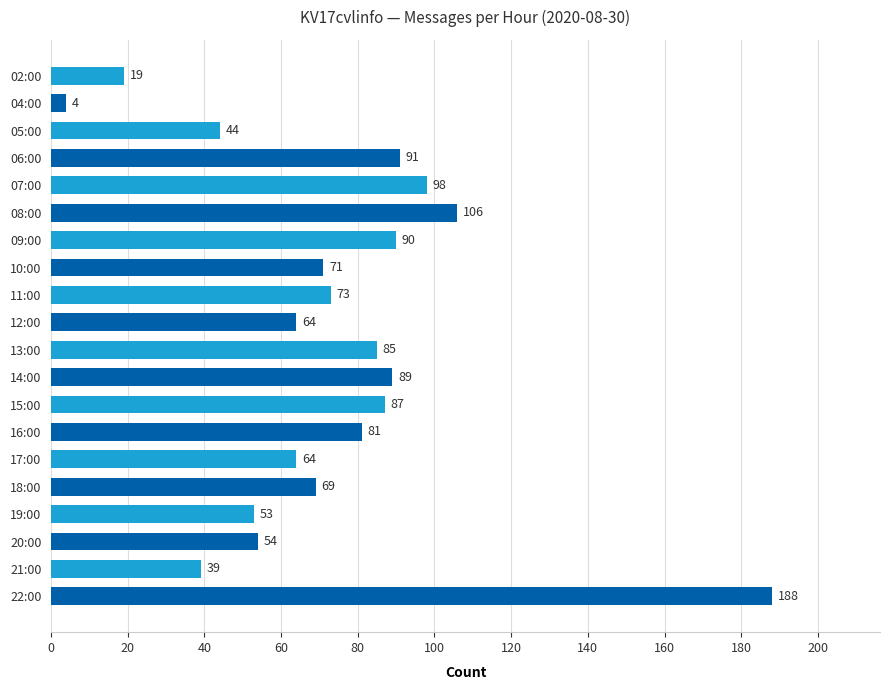

What is the difference between the maximum and minimum values?

184